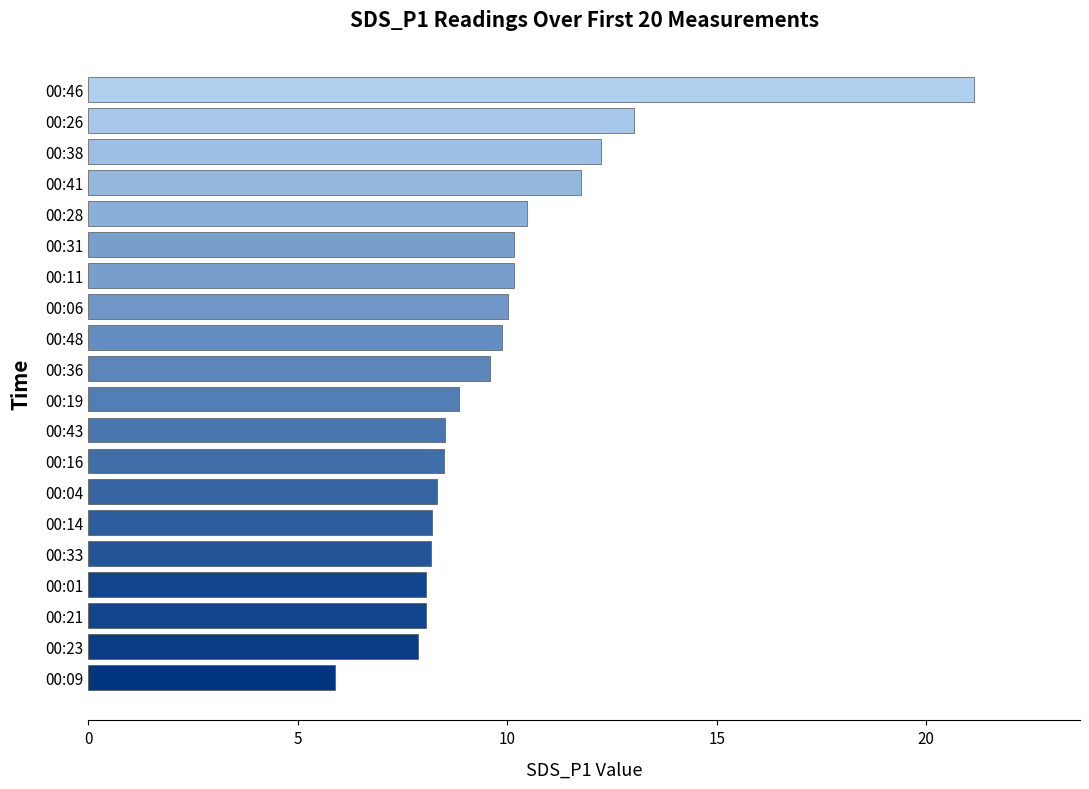

What is the change in value from 00:14 to 00:09?

-2.3